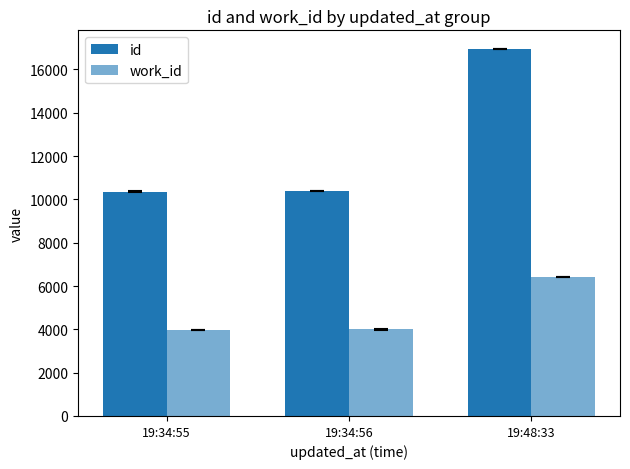

How many series are shown in this chart?

2